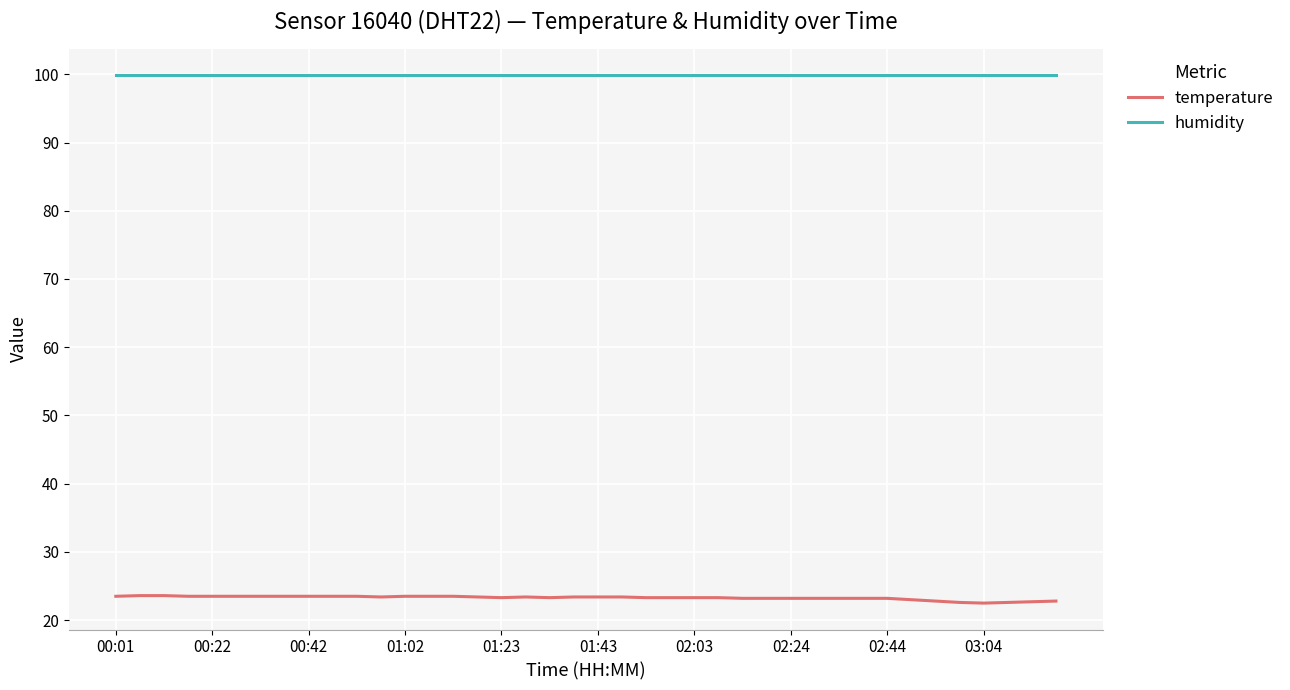

What is the minimum value for humidity?

99.9